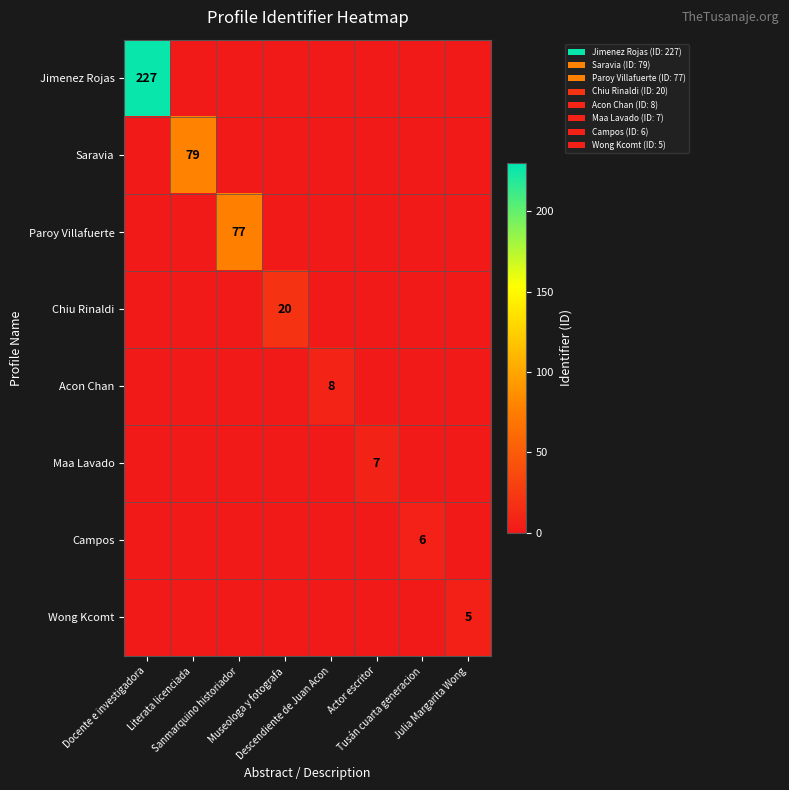

Count the Maa Lavado values in the range 0 to 1.

7